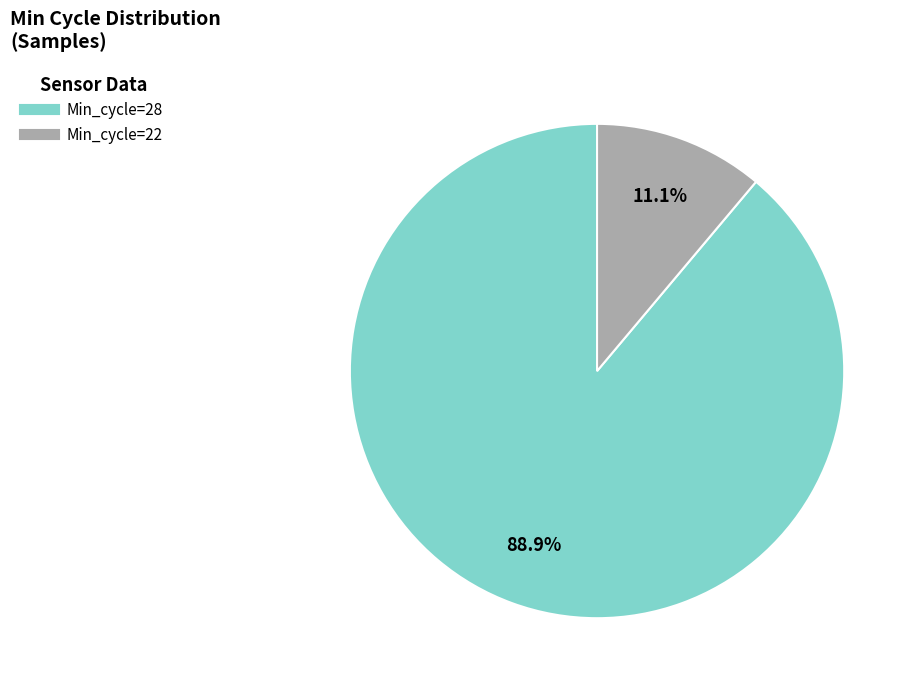

Does any single category account for the majority?

Yes